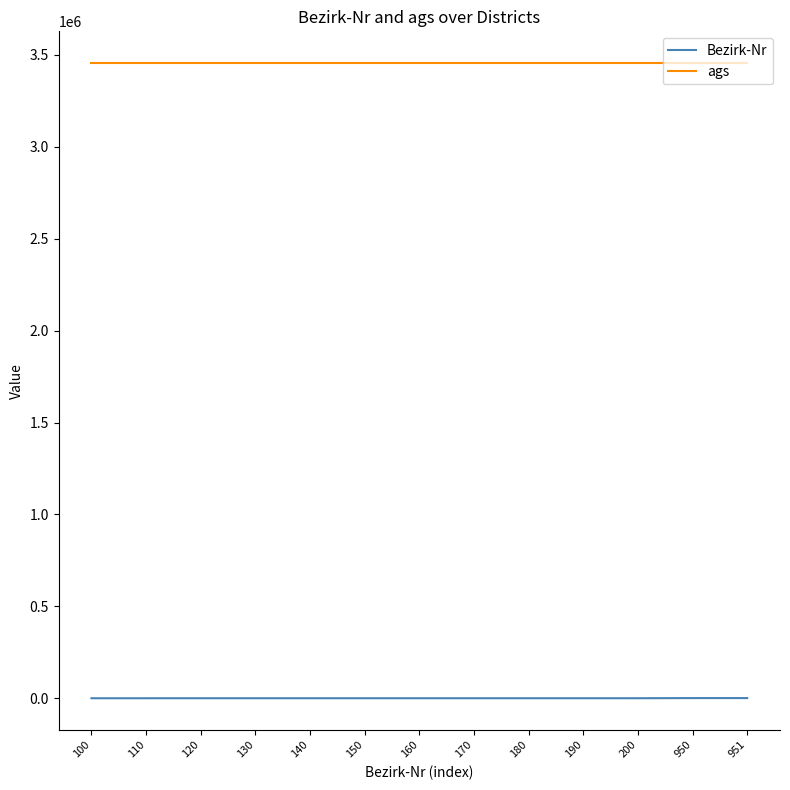

What is the average value of the Bezirk-Nr series?

273